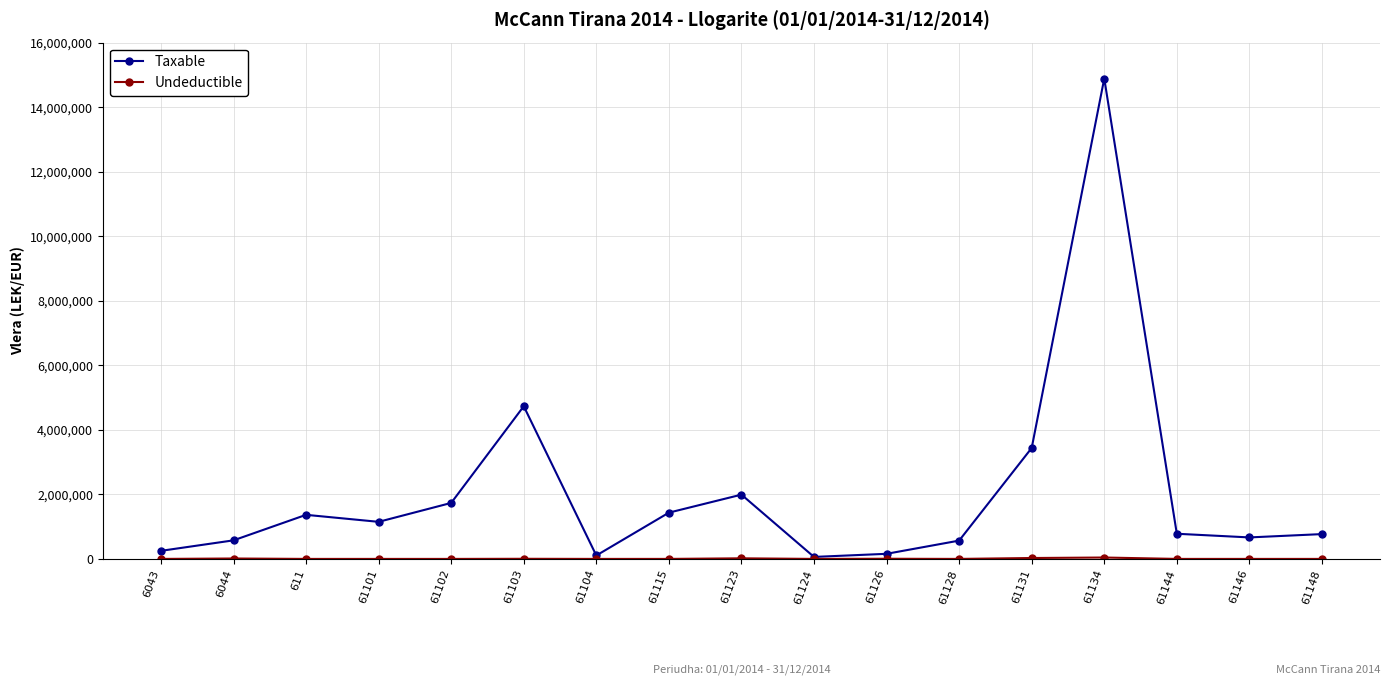

At which category is the sum across all series the highest?

61134